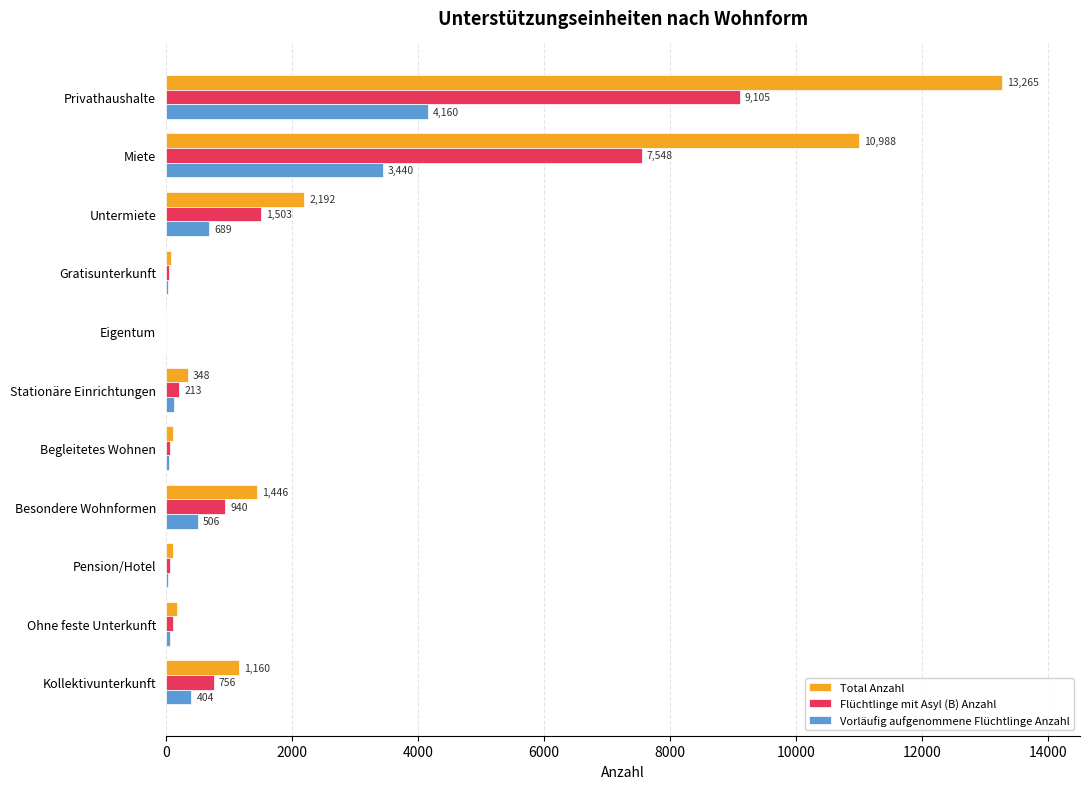

What is the highest value of the Flüchtlinge mit Asyl (B) Anzahl series?

9105